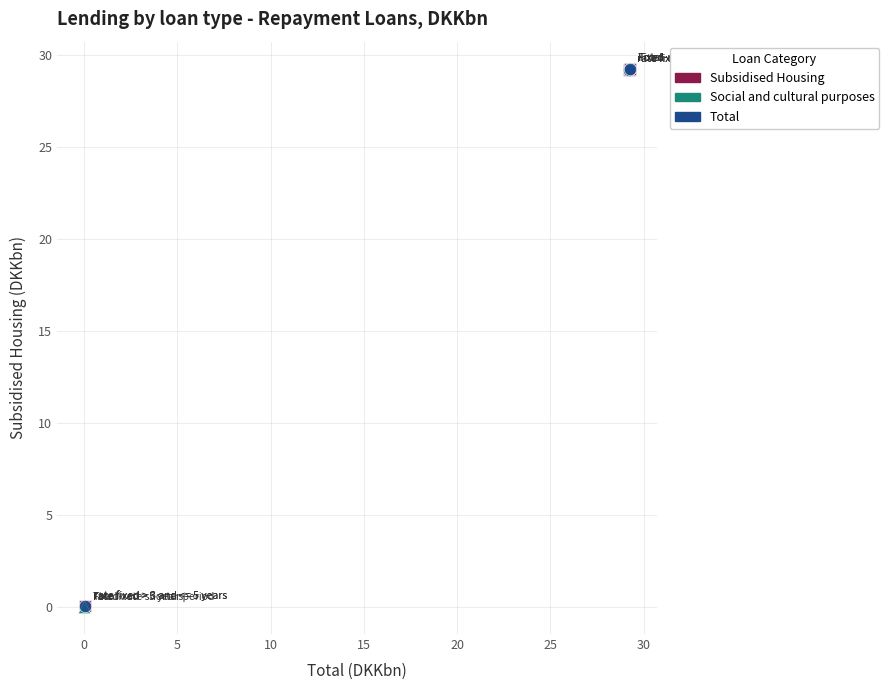

What are all the series names shown in the legend?

Subsidised Housing, Social and cultural purposes, Total